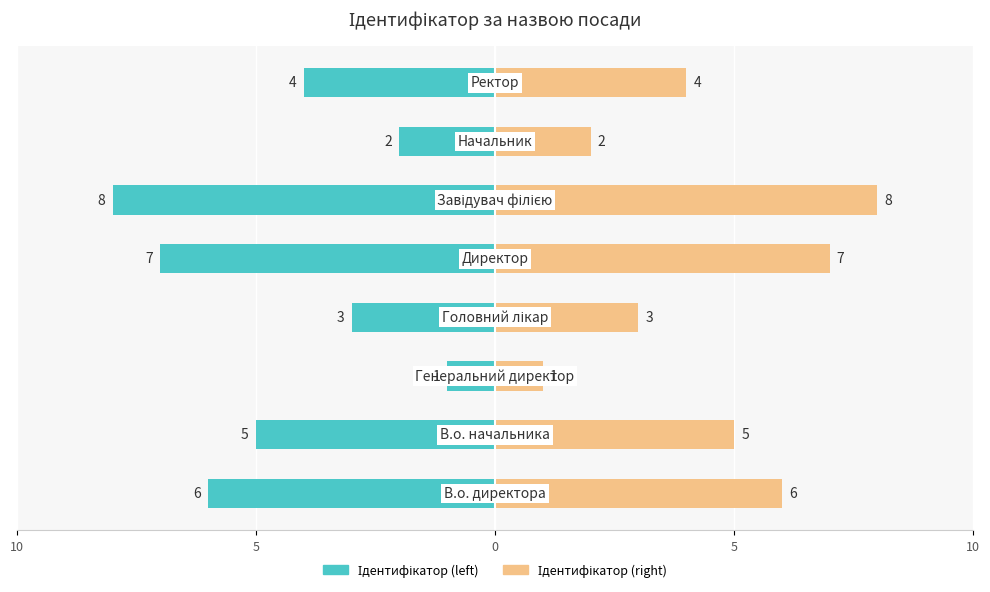

Is it true that Ідентифікатор (right) equals 8 at 5?

False